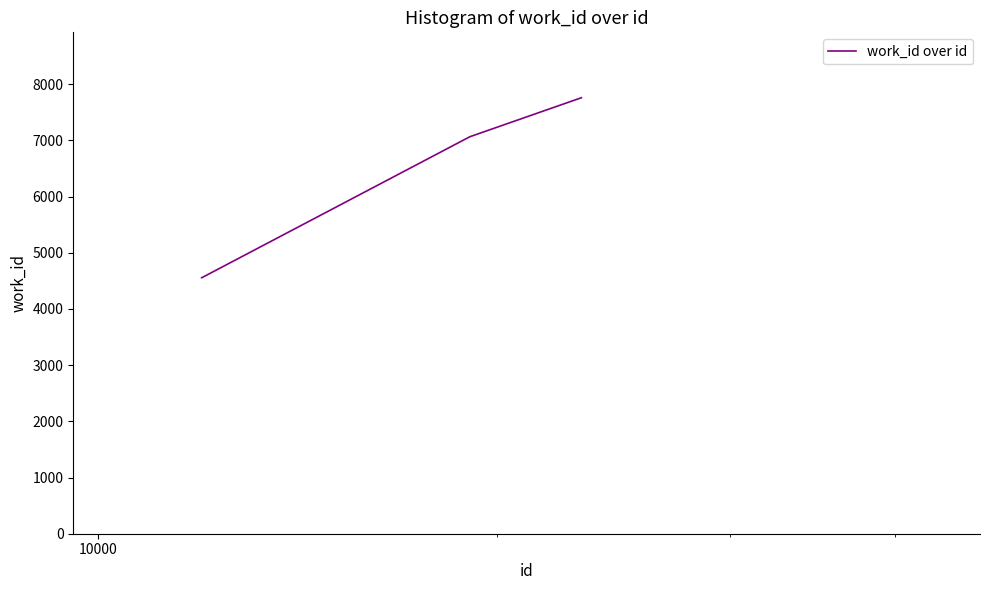

What is the minimum value shown in the chart?

4555